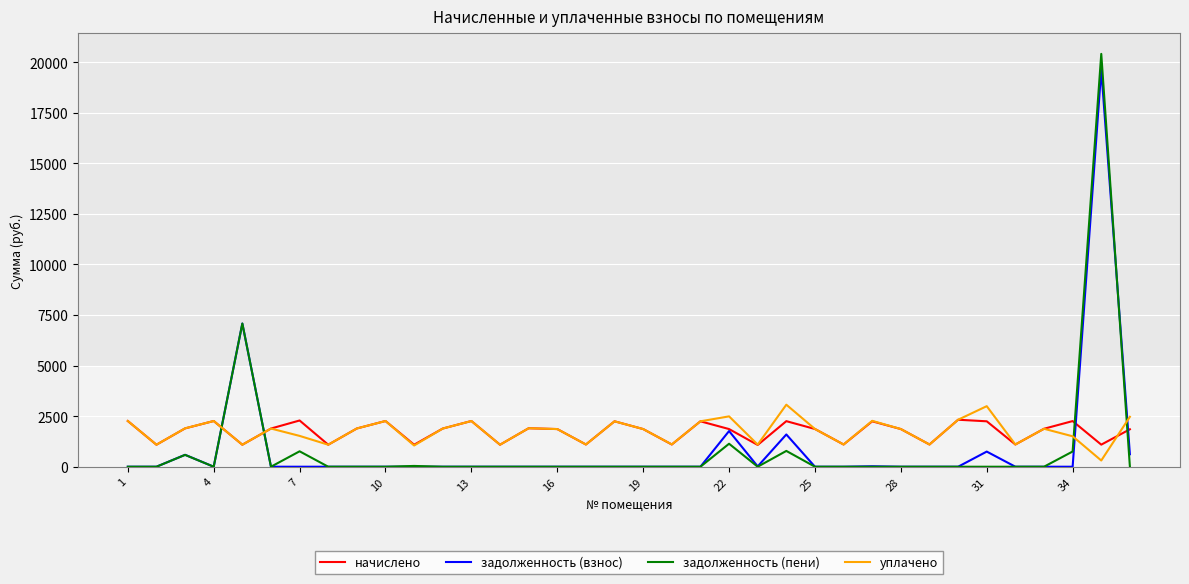

What is the difference between the maximum and second lowest values in the задолженность (пени) series?

20409.8